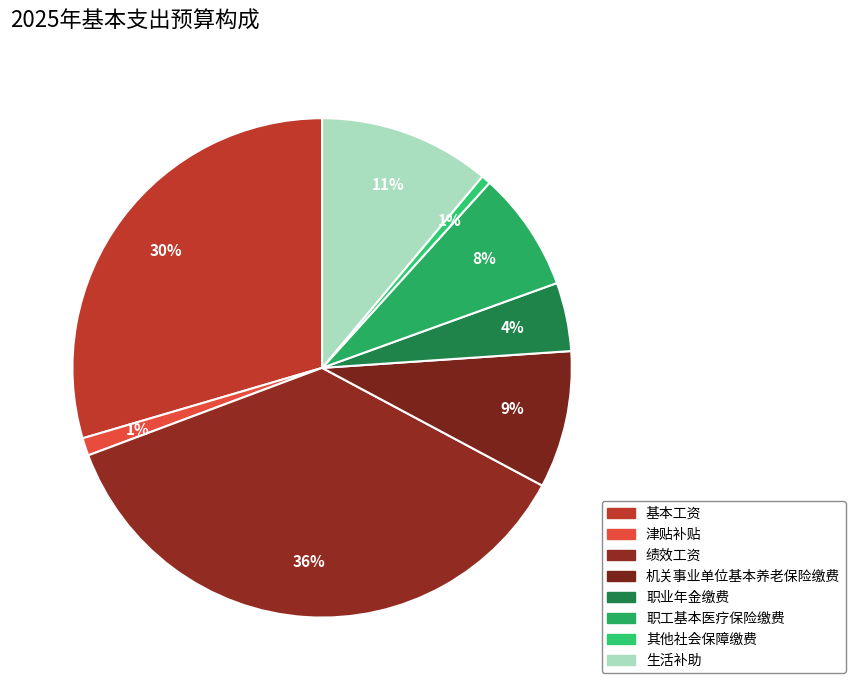

Count the number of slices in the pie.

8